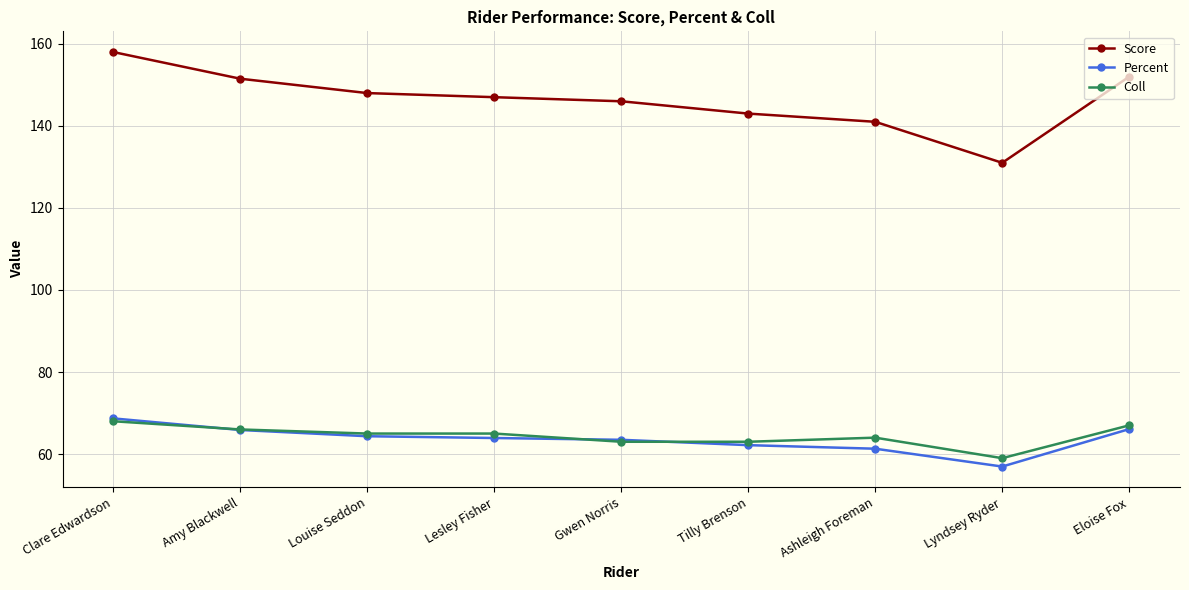

True or false: Coll has more than 2 points higher than both neighbors.

False